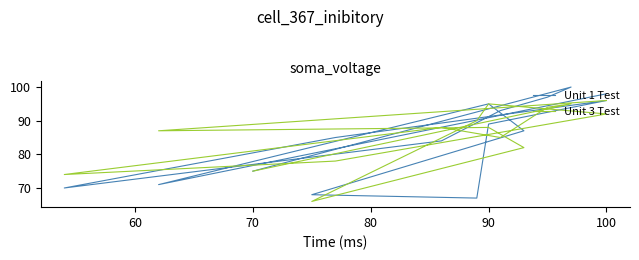

Is the value of Unit 3 Test at 12 greater than the value of Unit 1 Test at 90?

Yes